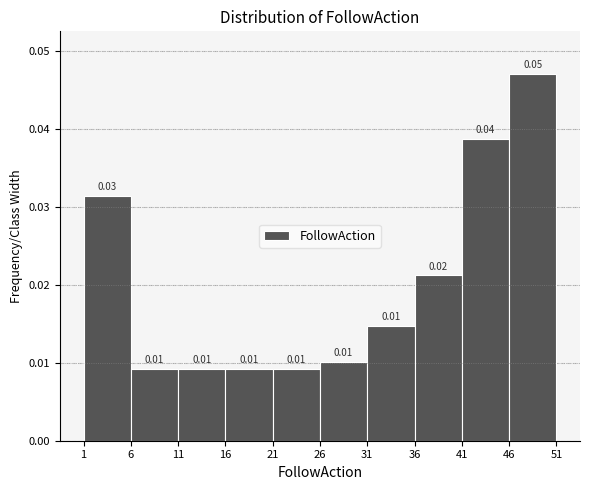

Over which range of the x-axis is the bar tallest?

46 to 51